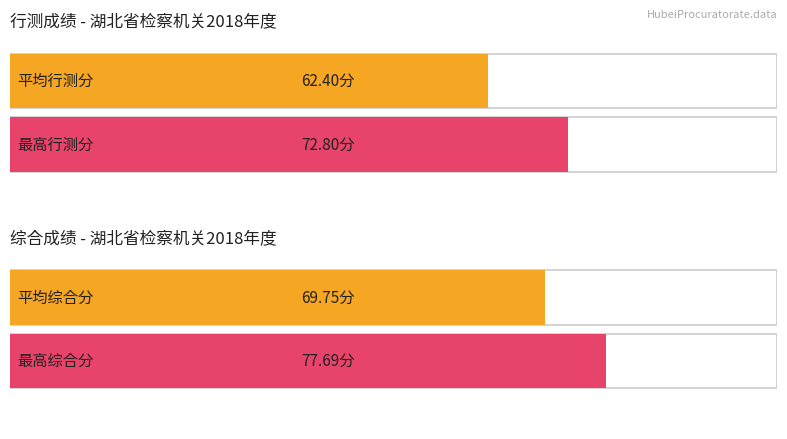

Does the chart contain any negative values?

No